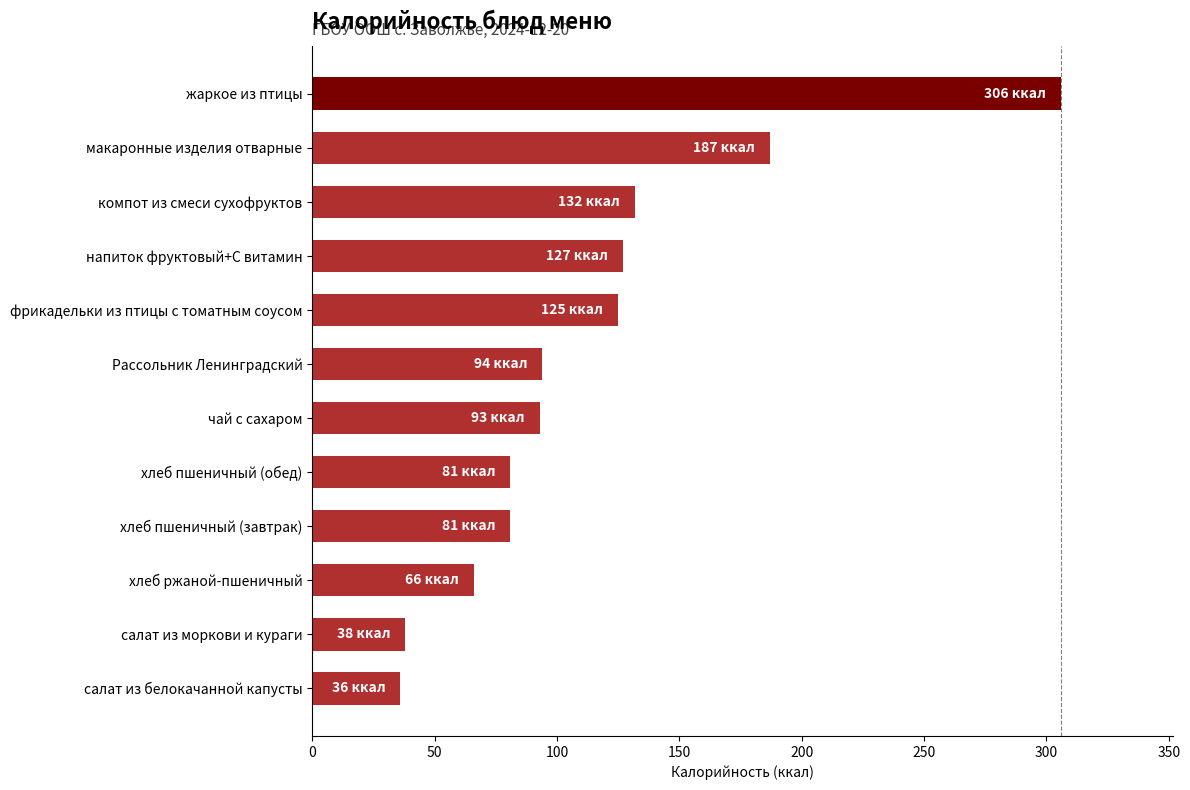

Between фрикадельки из птицы с томатным соусом and хлеб пшеничный (обед), which is larger?

фрикадельки из птицы с томатным соусом